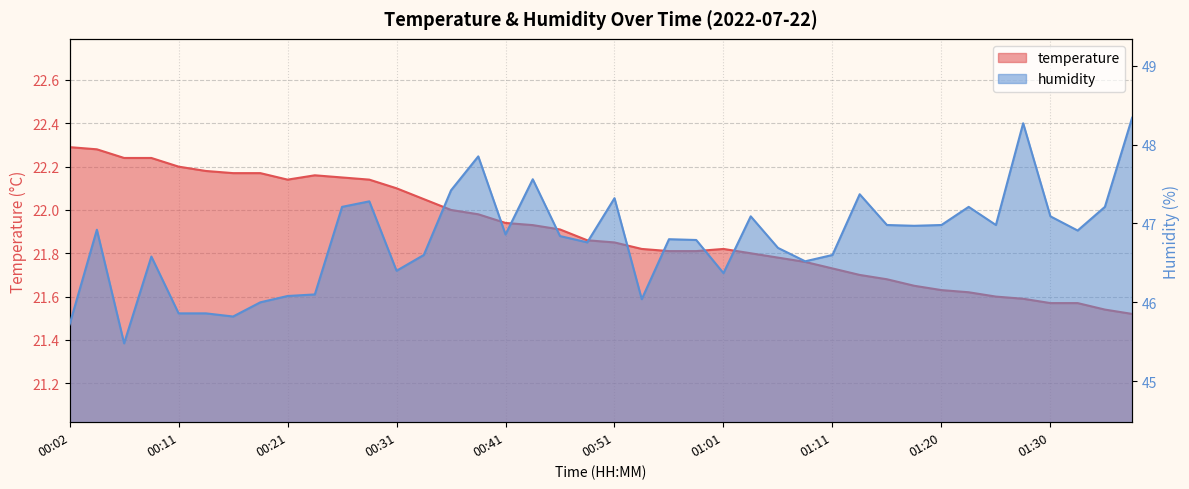

List the series in order of their peak value, highest first.

humidity, temperature